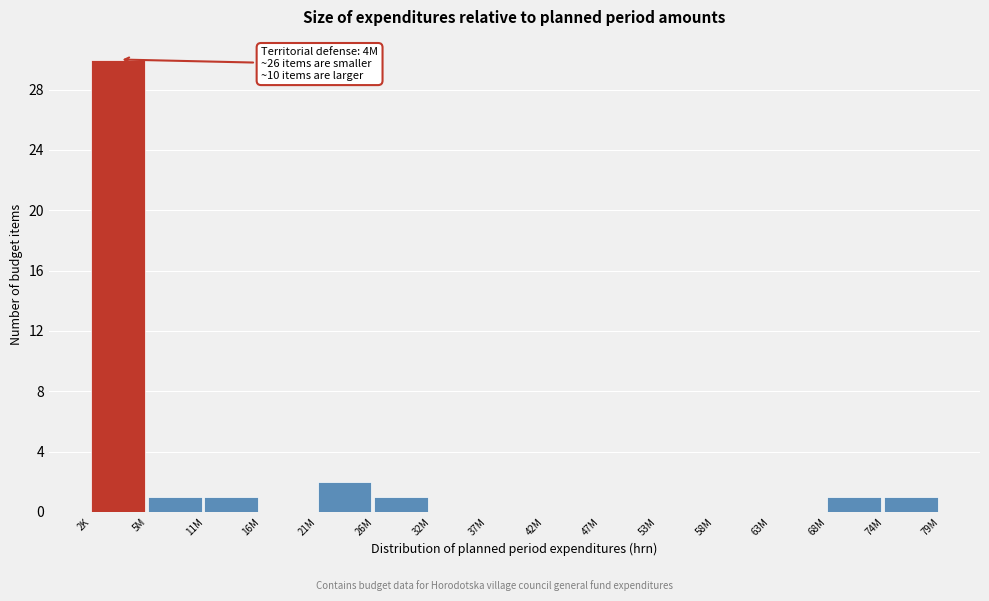

Reading left to right, list all the values displayed in this chart.

2K=30	5M=1	11M=1	16M=0	21M=2	26M=1	32M=0	37M=0	42M=0	47M=0	53M=0	58M=0	63M=0	68M=1	74M=1